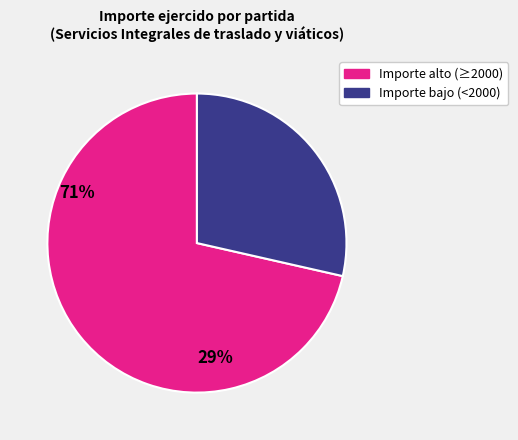

Does any single category account for the majority?

Yes